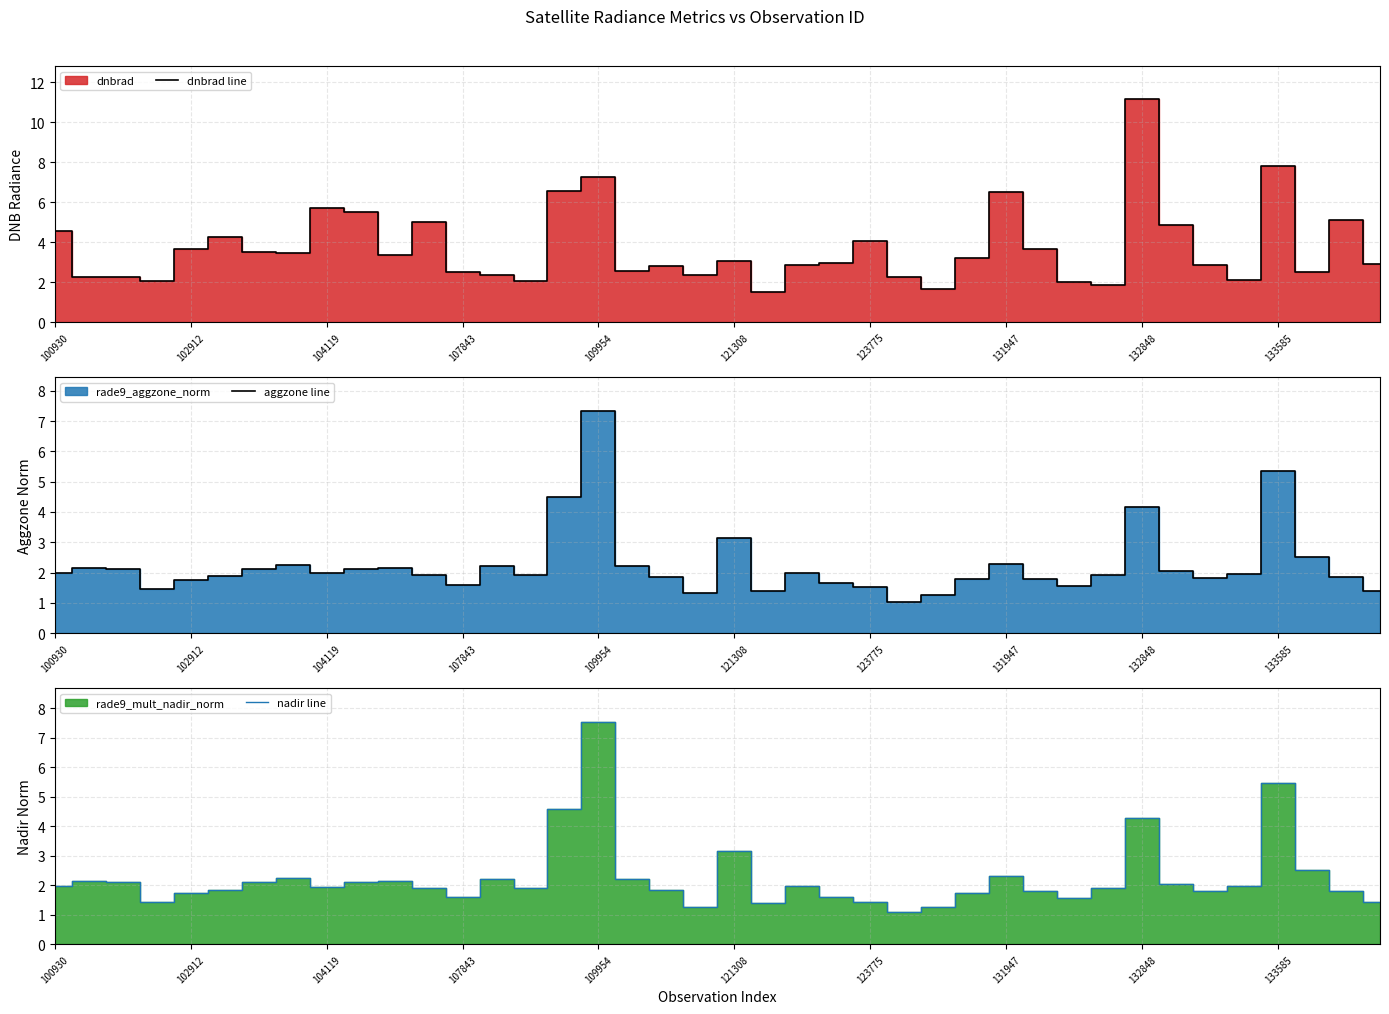

The aggzone line series shows 6.2 at 15. True or false?

False